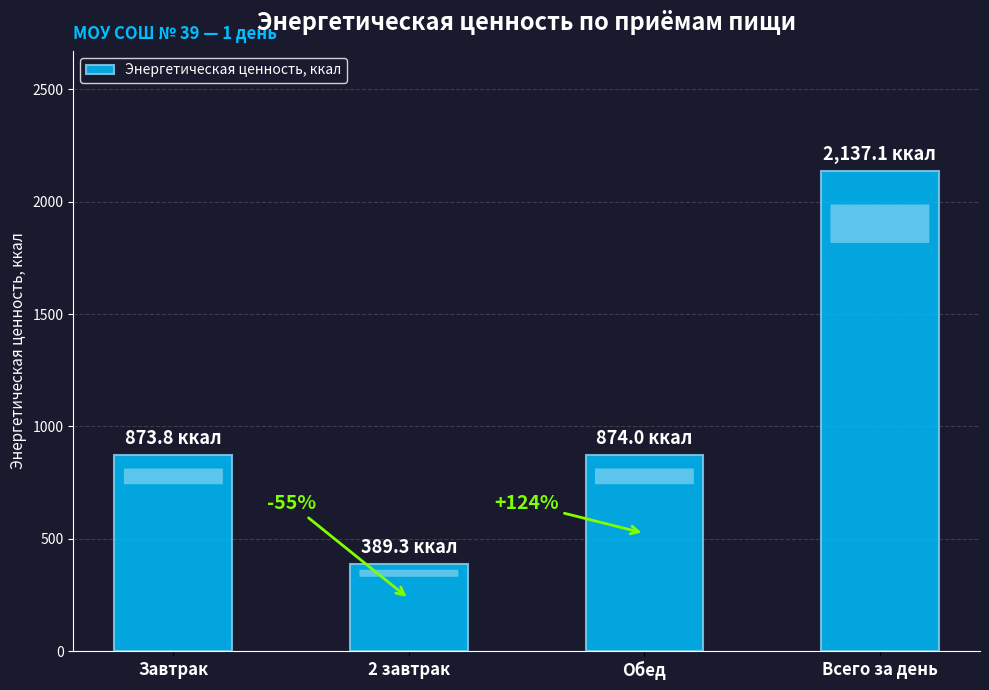

Which has a higher value, Всего за день or 2 завтрак?

Всего за день